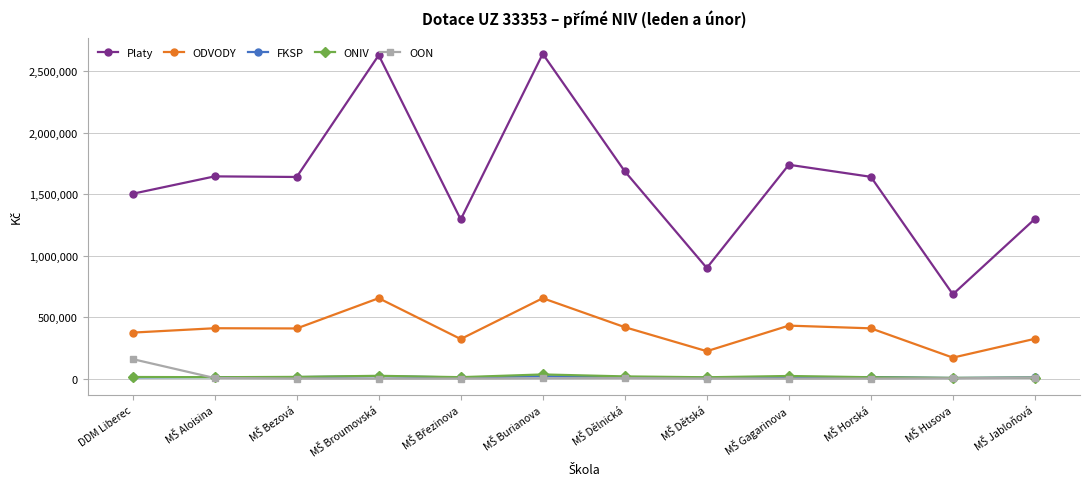

Which category has the highest value in the OON series?

DDM Liberec